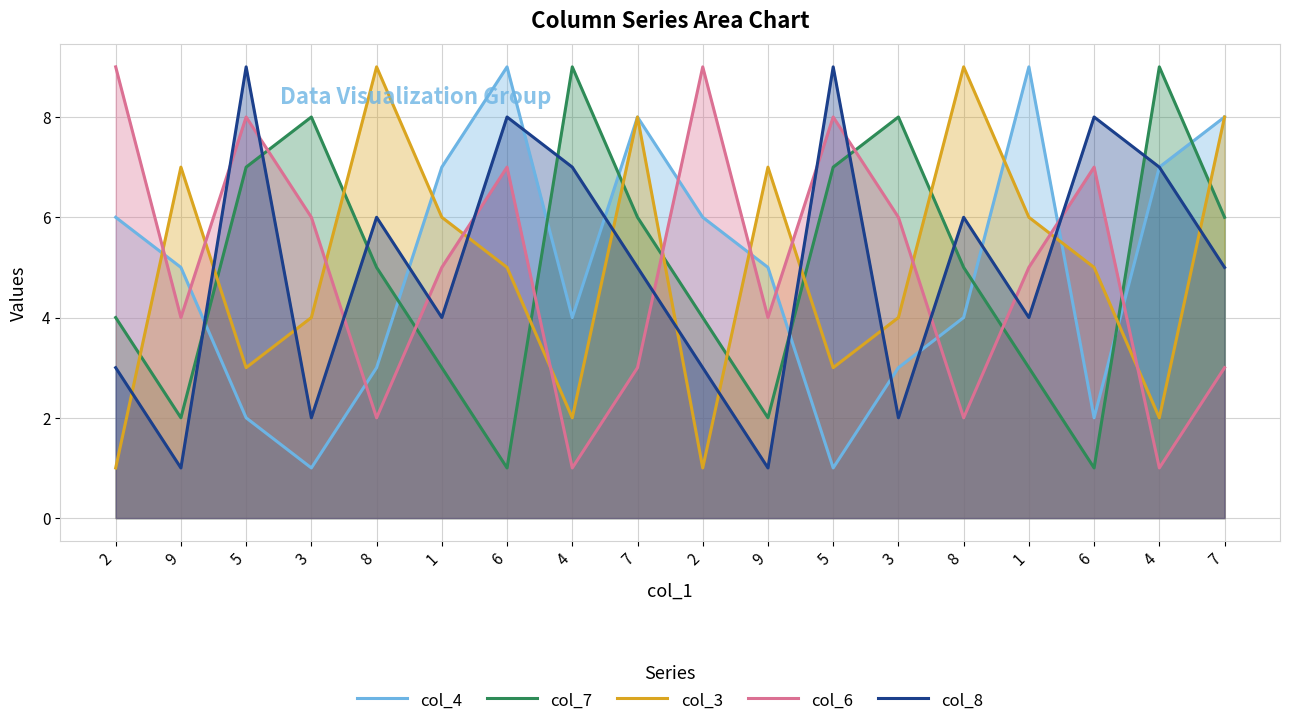

At how many categories does at least one series exceed 1?

18